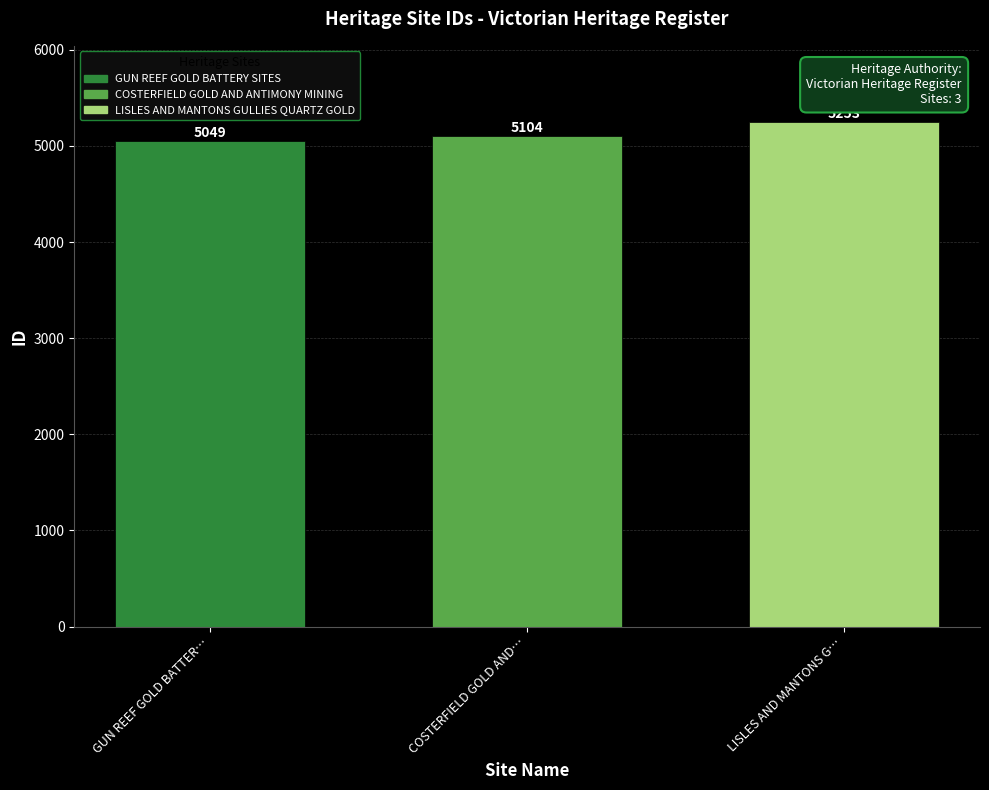

Are the bars grouped side by side (vs. stacked)?

No